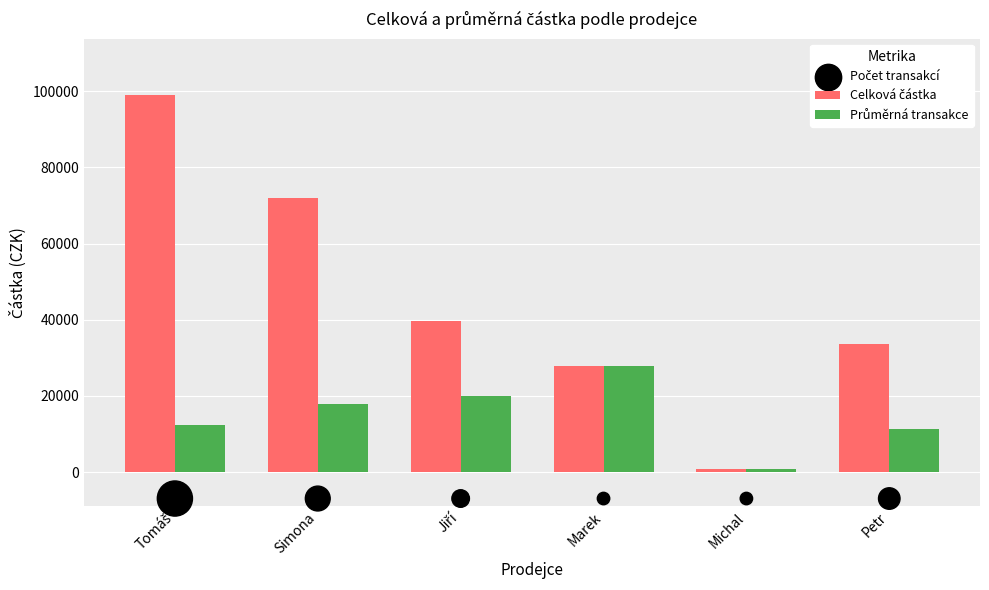

Which series has the largest total across all categories?

Celková částka